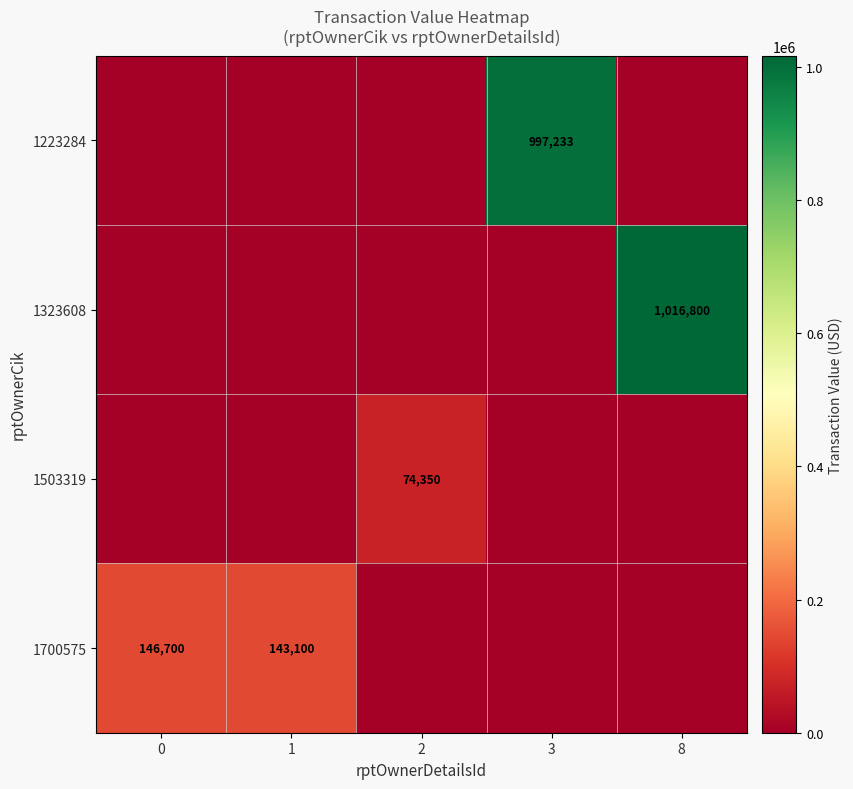

At which category is the sum across all series the highest?

8